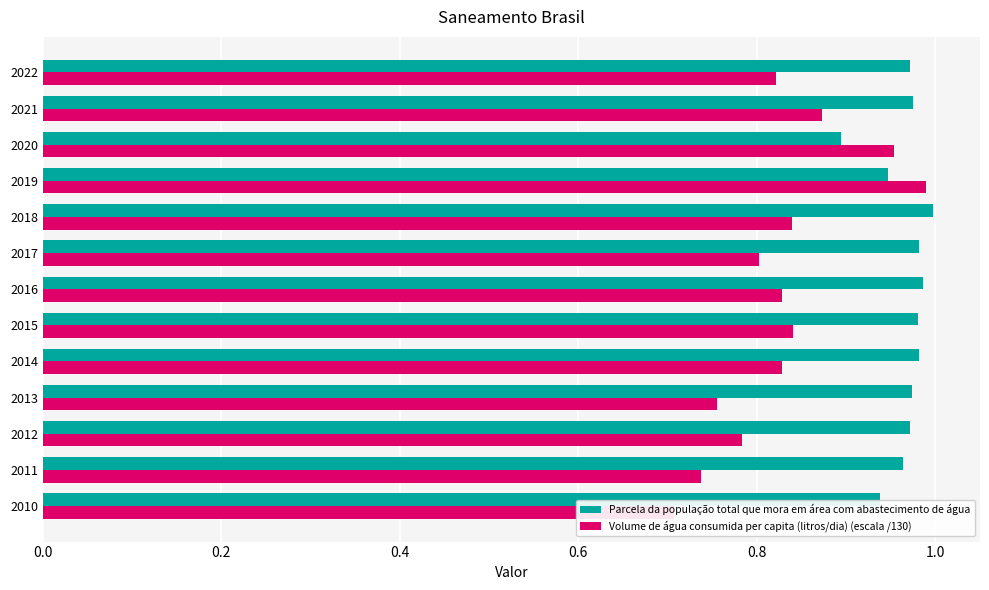

How many categories are shown in the chart?

13